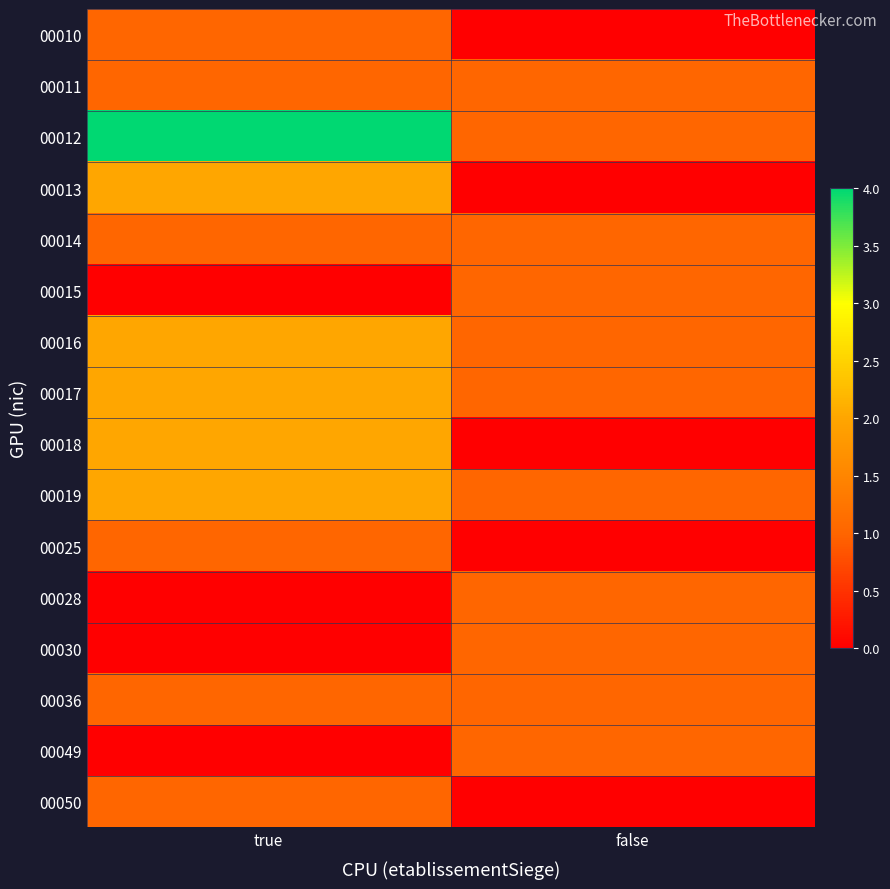

How many categories are shown in the chart?

2